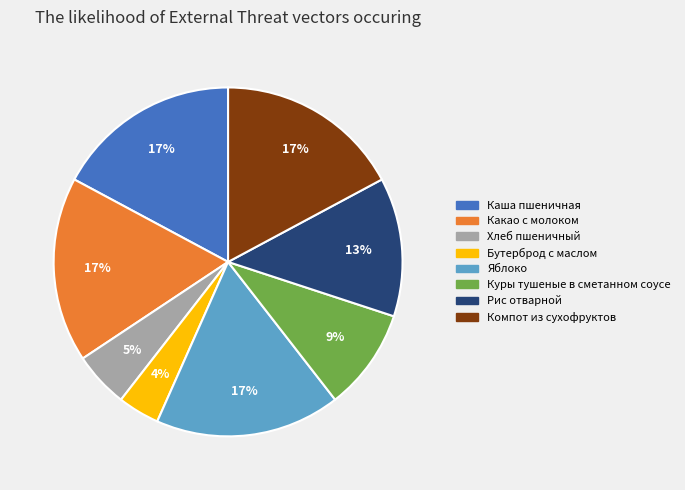

To the nearest percent, what is the combined percentage of Компот из сухофруктов and Рис отварной?

30%